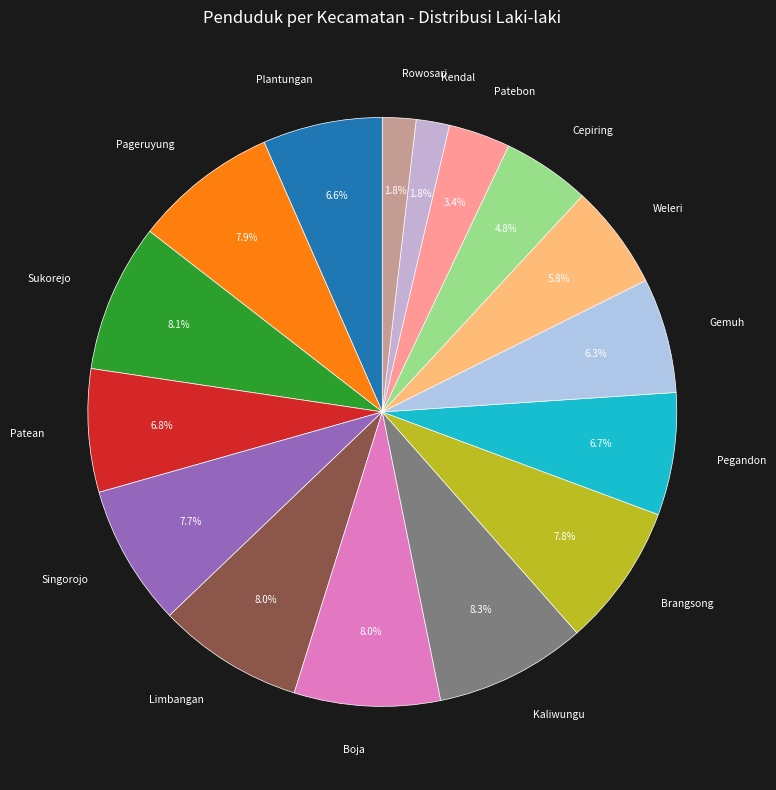

What percentage is NOT represented by Patean?

93.2%